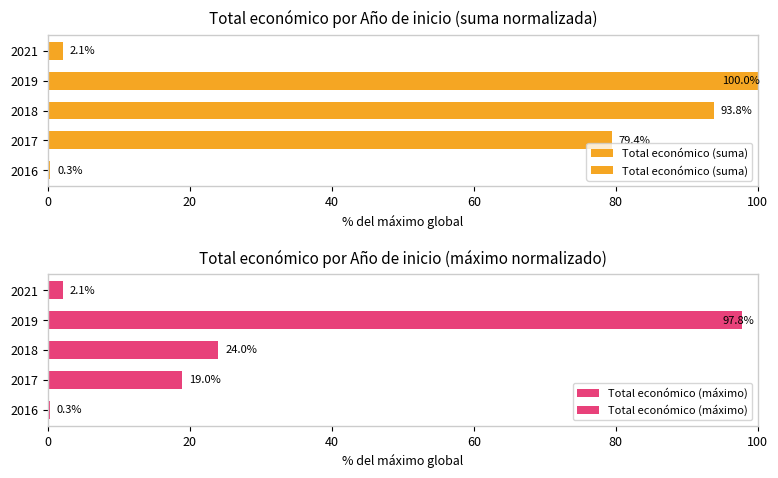

What is the sum of all Total económico (suma) values?

275.7